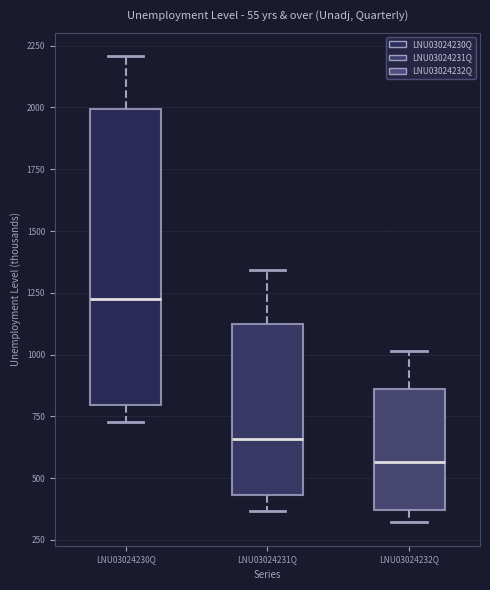

Reading left to right, transcribe this box plot: for each box, give where its median line is, the range the box spans, and where its two whiskers end, as read against the y-axis. The values are not printed on the chart, so give them approximately, as read against the axis.

LNU03024230Q: median 1200, box 800 to 2000, whiskers 750 to 2200
LNU03024231Q: median 650, box 450 to 1100, whiskers 350 to 1350
LNU03024232Q: median 550, box 350 to 850, whiskers 300 to 1000